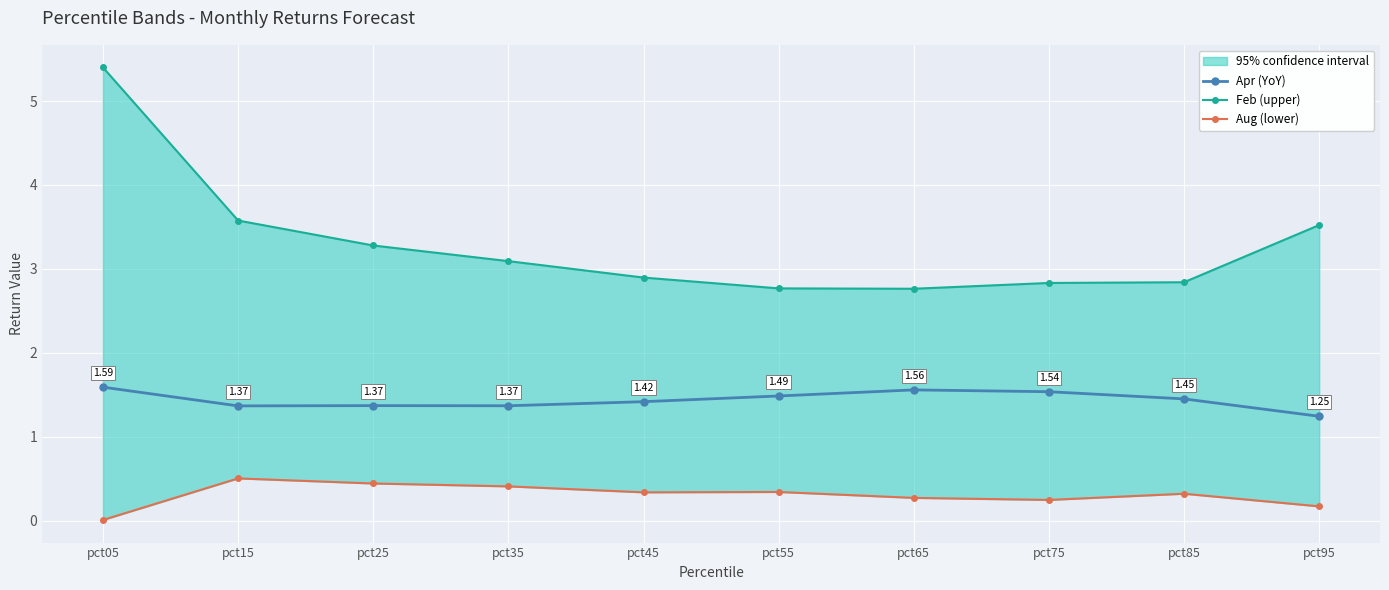

Count the number of categories in the chart.

10